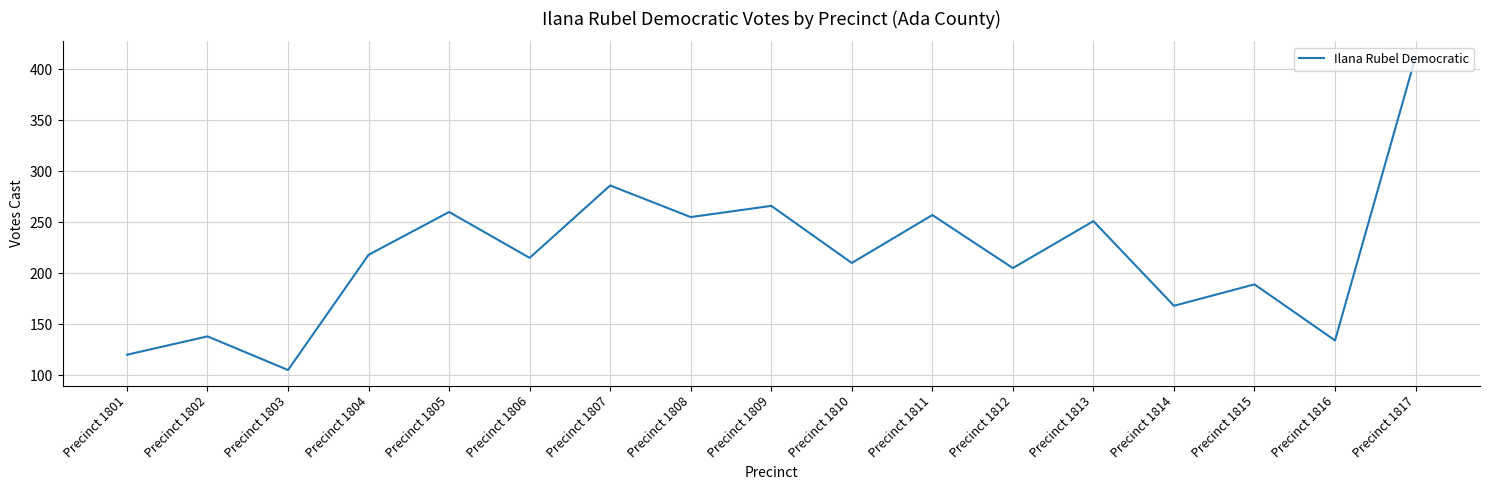

What is the approximate value at Precinct 1813, to the nearest 50?

250